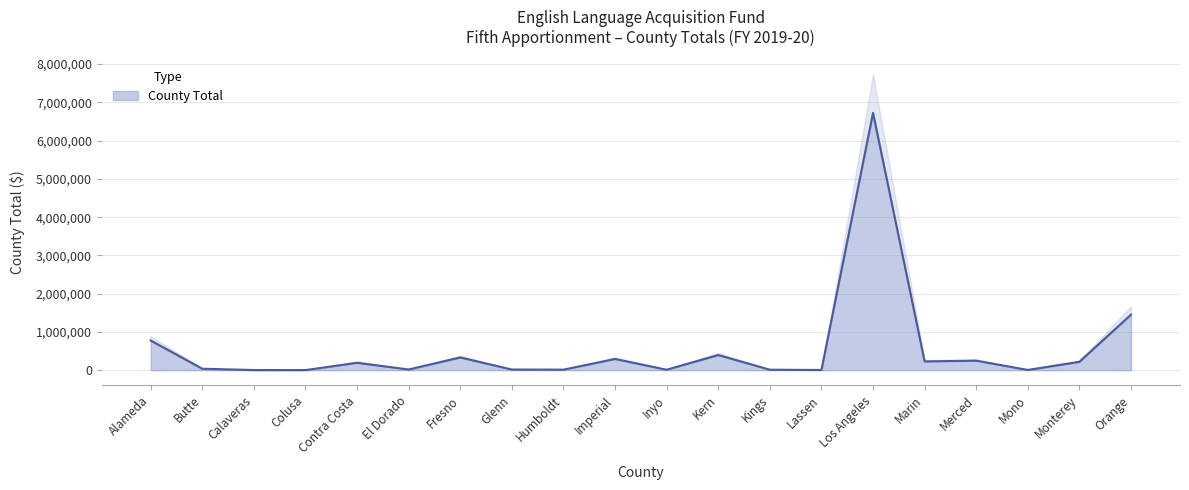

What position from the left is Merced?

17